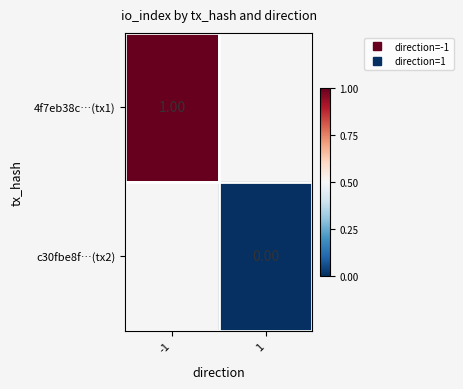

The c30fbe8f…(tx2) series shows 0.0 at 1. True or false?

True